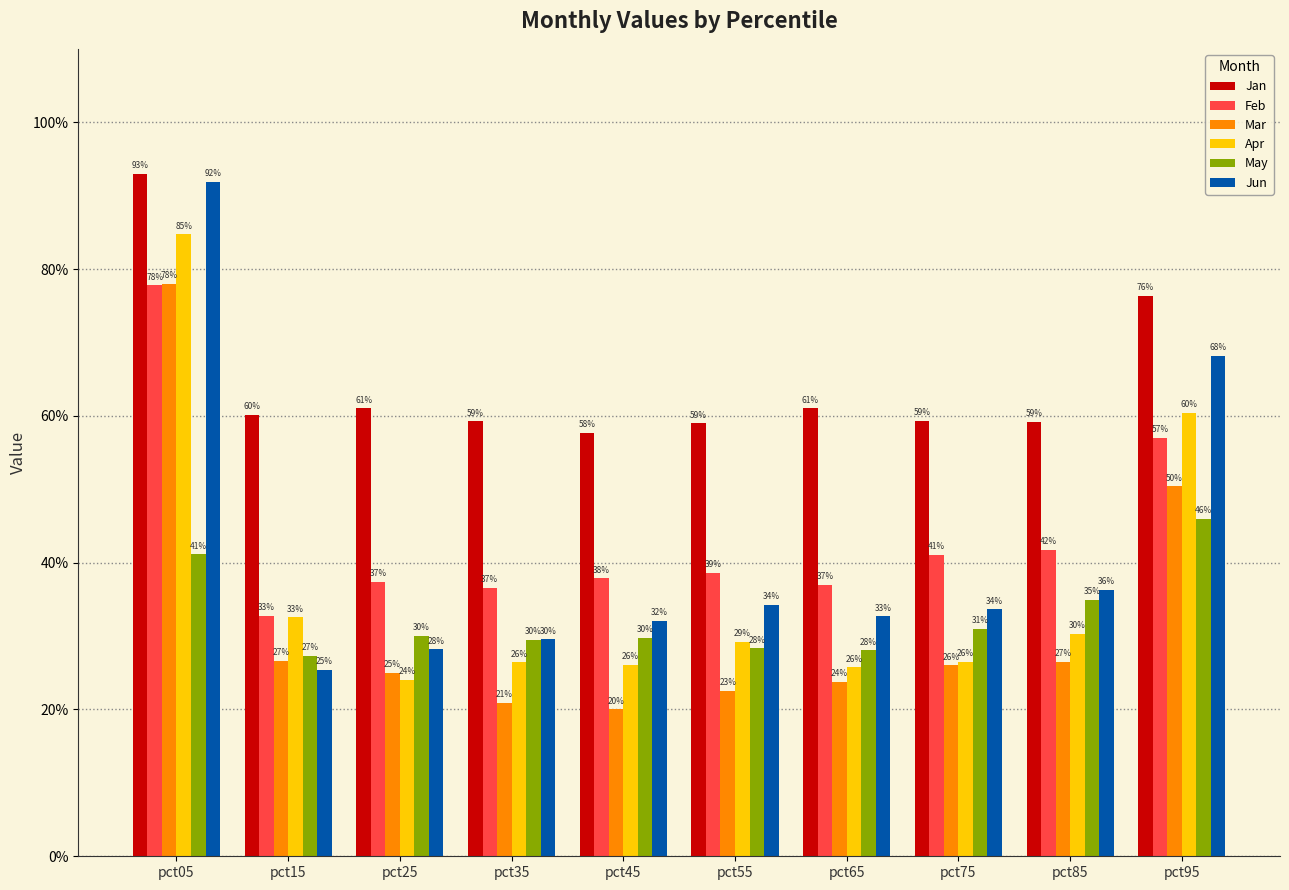

What is the difference between the Jun values at pct65 and pct95?

0.4